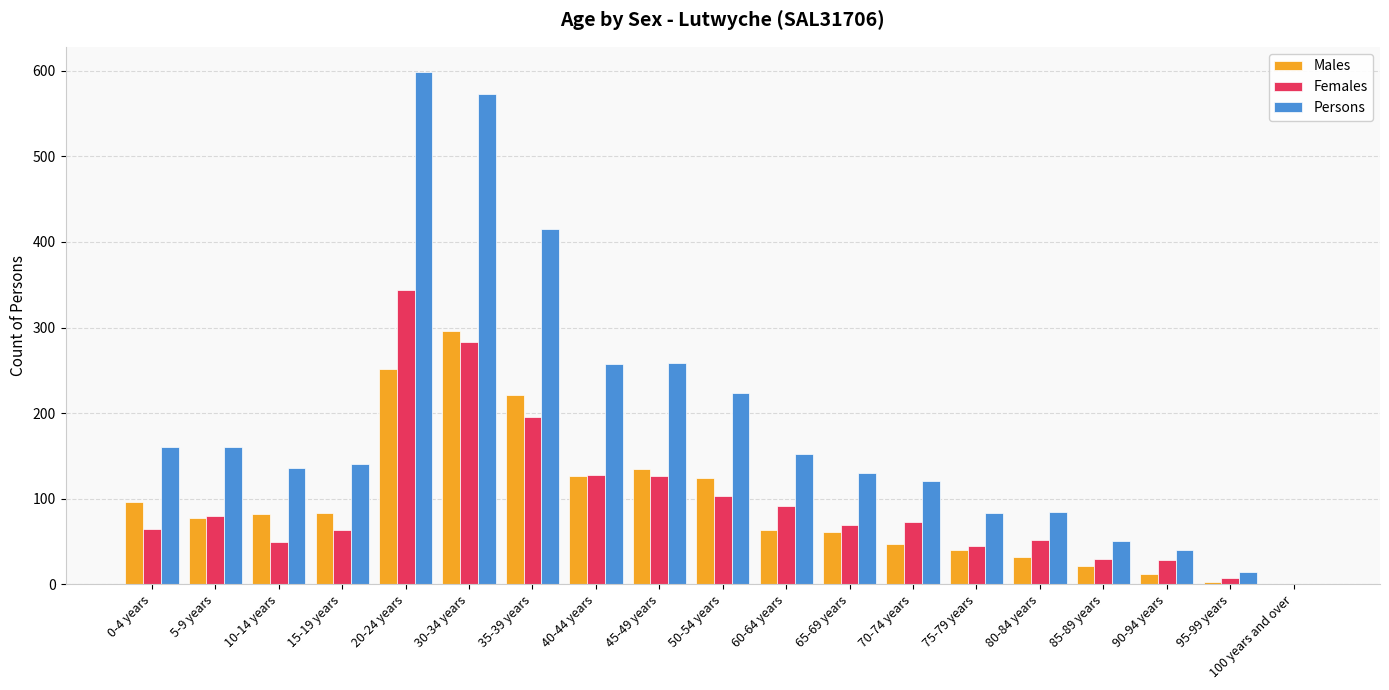

How many categories are shown in the chart?

19